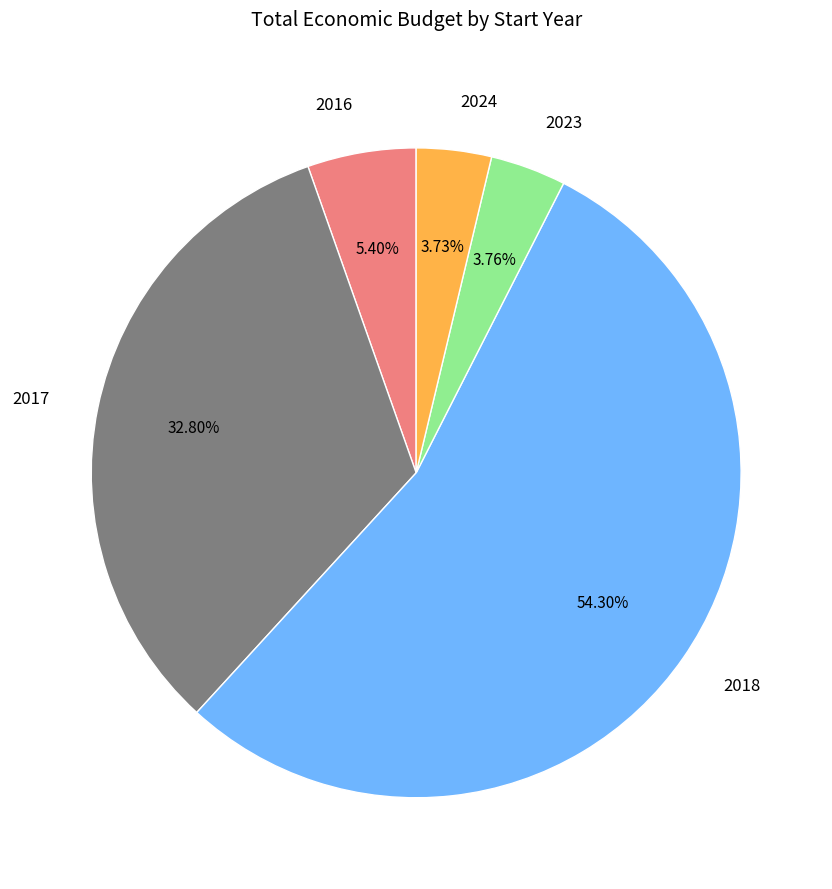

Between 2023 and 2018, which is larger?

2018